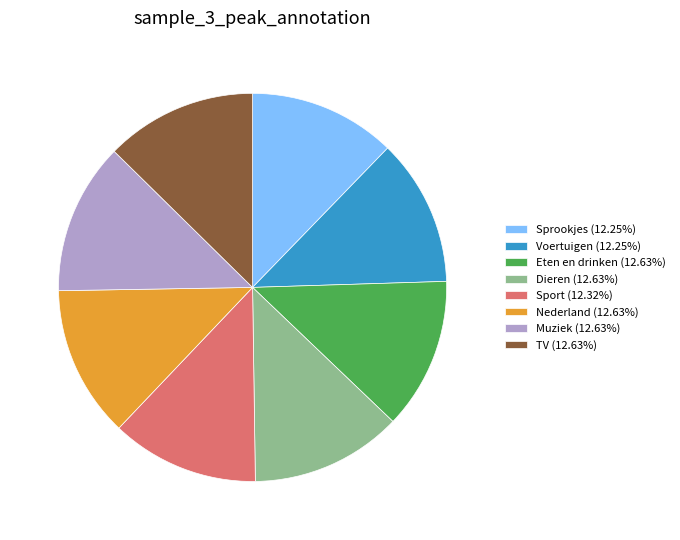

Does Nederland (12.63%) represent more than half of the total?

No